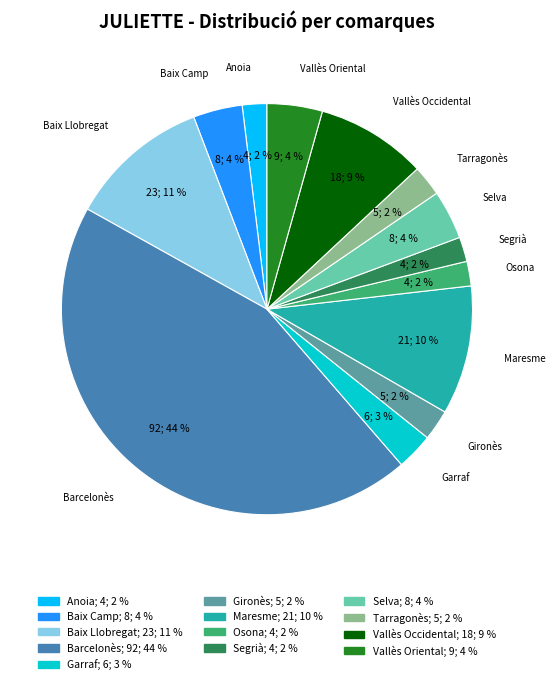

How many slices are in this pie chart?

13